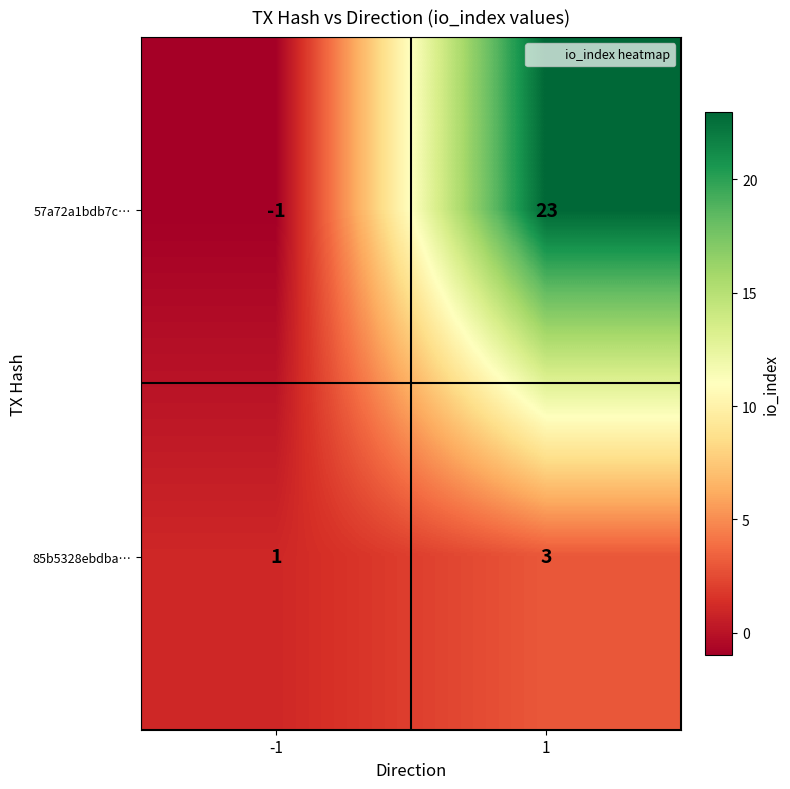

Rank the series by their average value, from highest to lowest.

57a72a1bdb7c…, 85b5328ebdba…